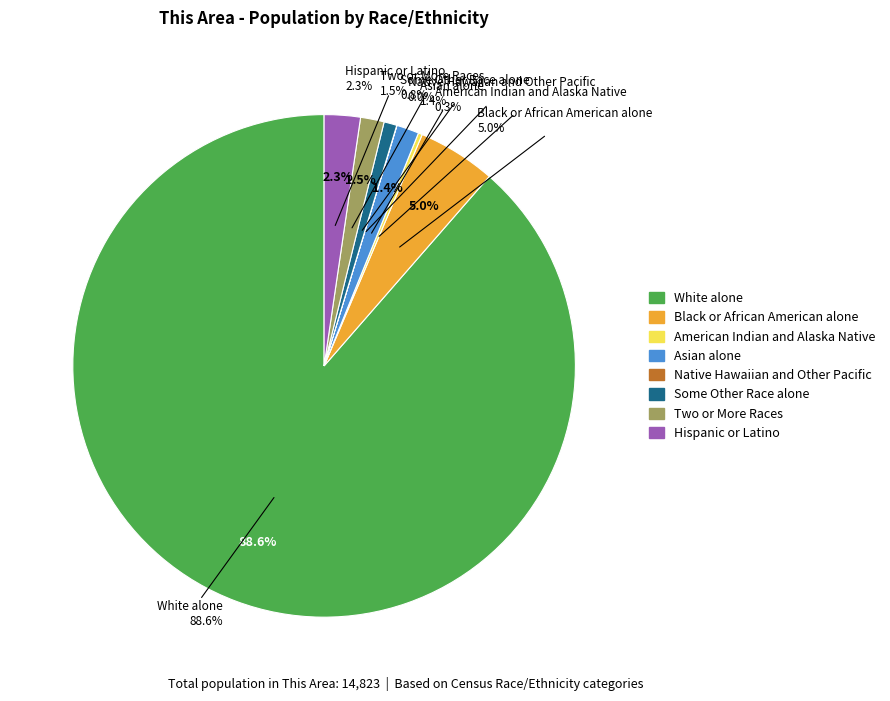

What is the total percentage of Hispanic or Latino and White alone?

90.9%